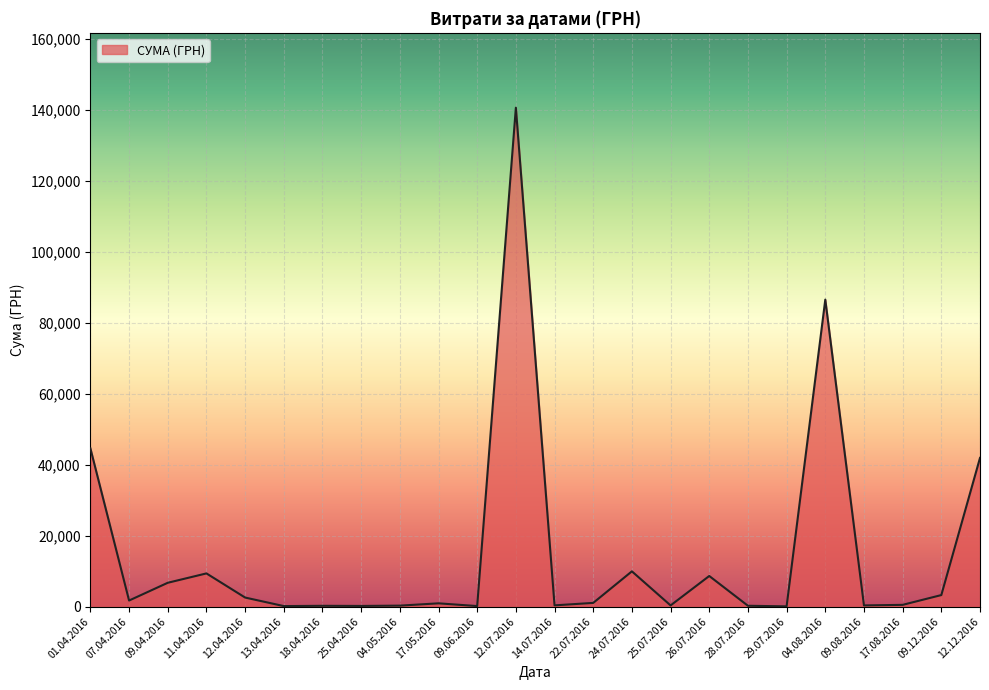

At which label is the value closest to 70401?

04.08.2016